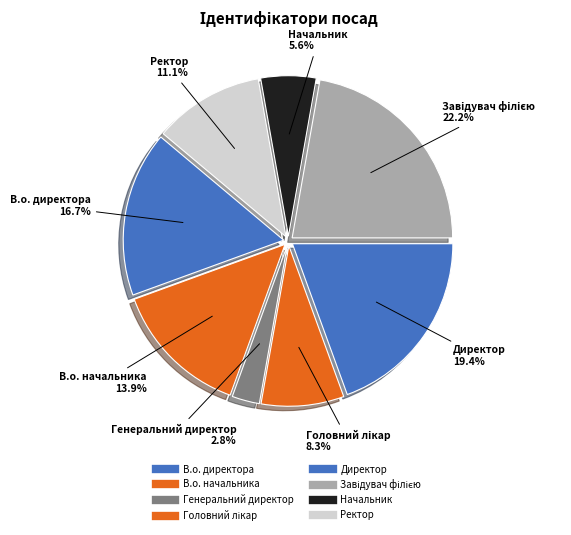

Count the number of slices in the pie.

8